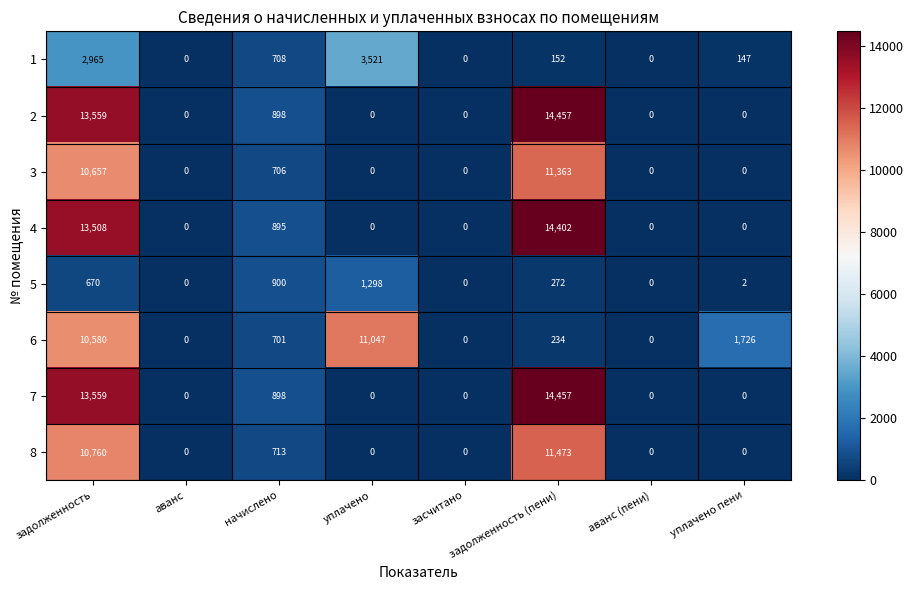

The value of 5 at аванс (пени) is 0. True or false?

True